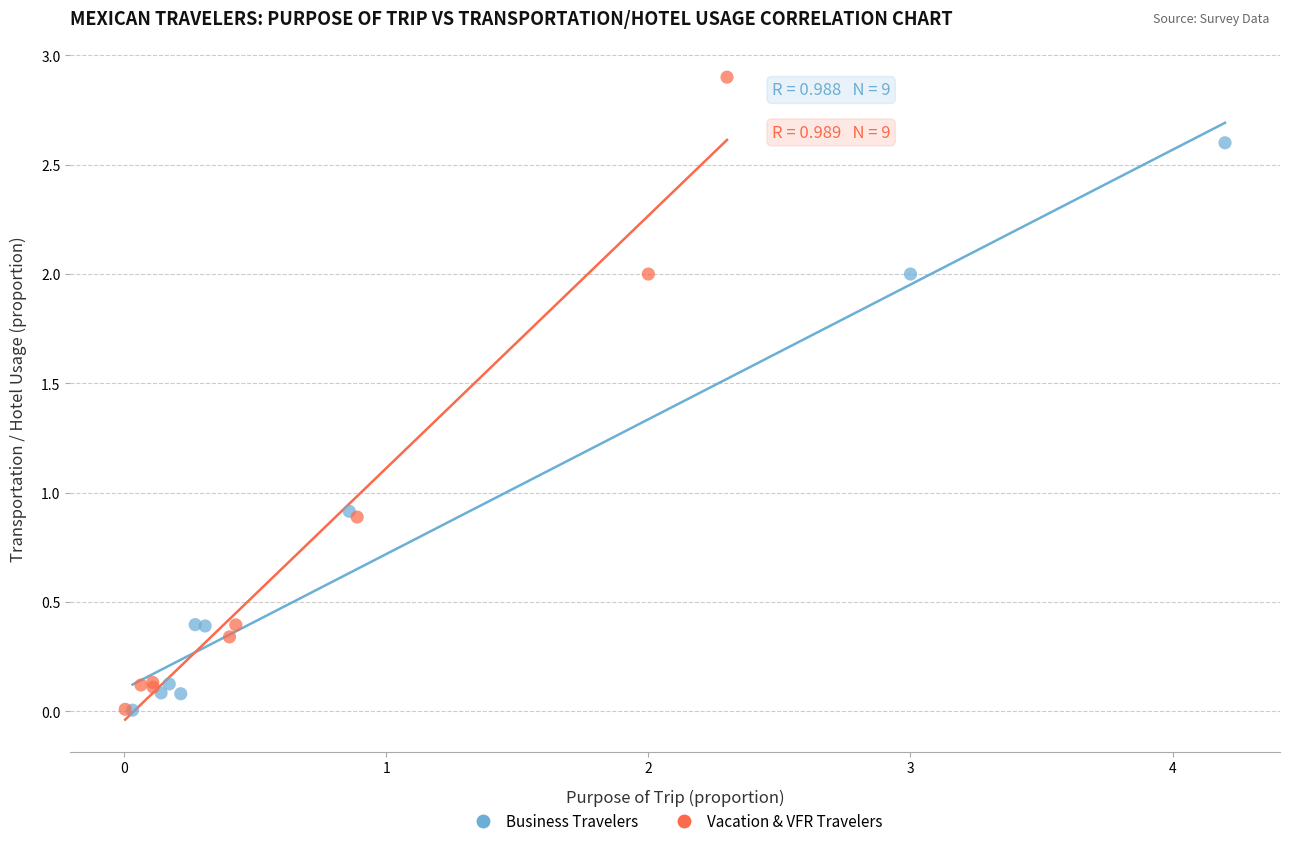

What are all the series names shown in the legend?

Business Travelers, Vacation & VFR Travelers